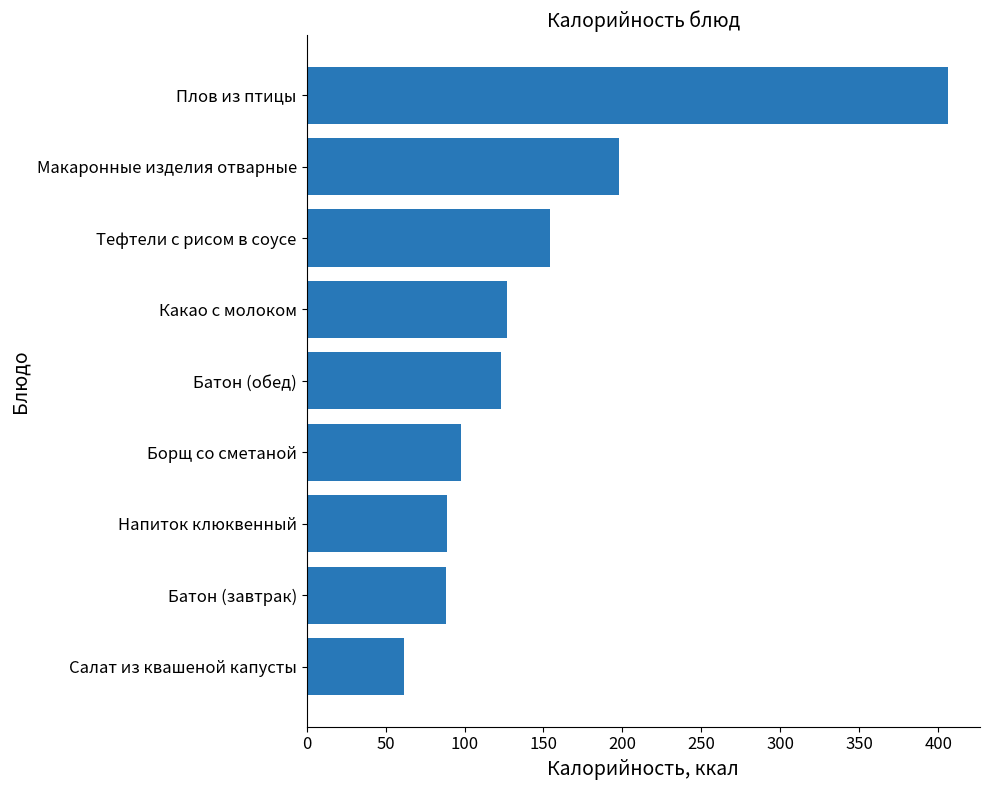

Which has a higher value, Какао с молоком or Салат из квашеной капусты?

Какао с молоком